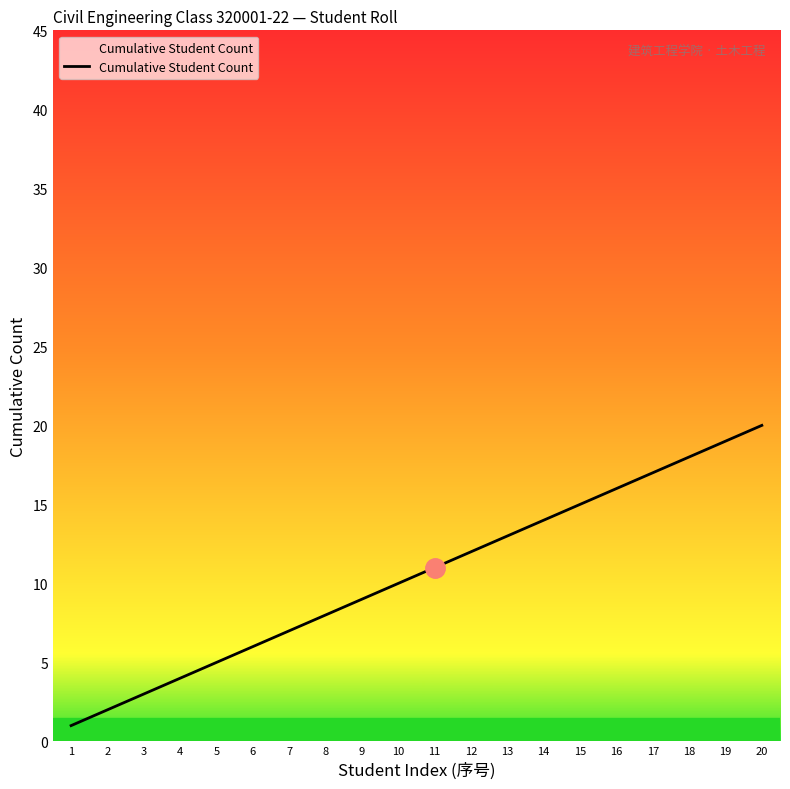

True or false: the data has more than 1 interior local peaks.

False